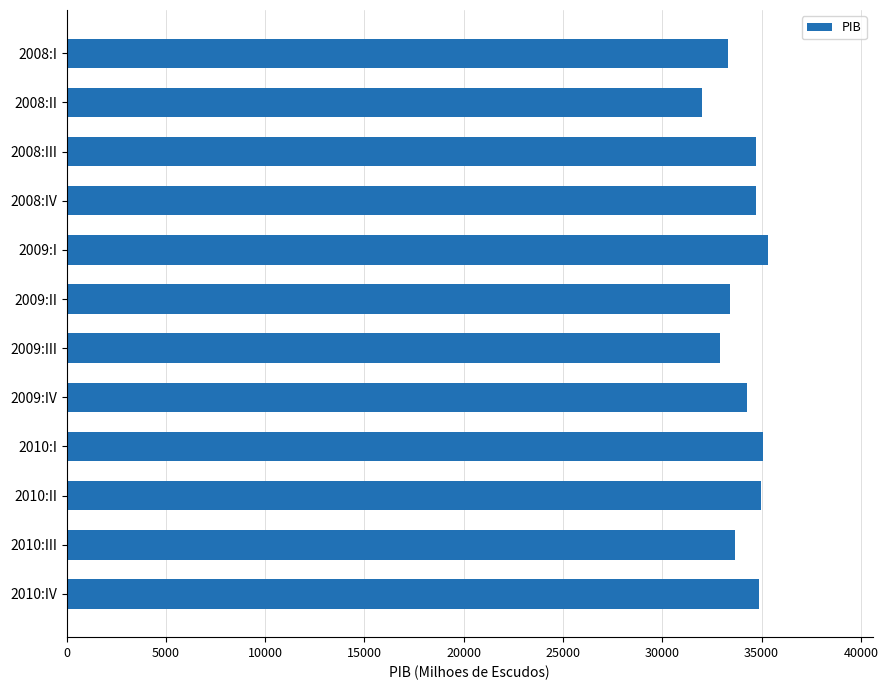

What is the ratio of the value at 2010:IV to the value at 2008:I?

1.0